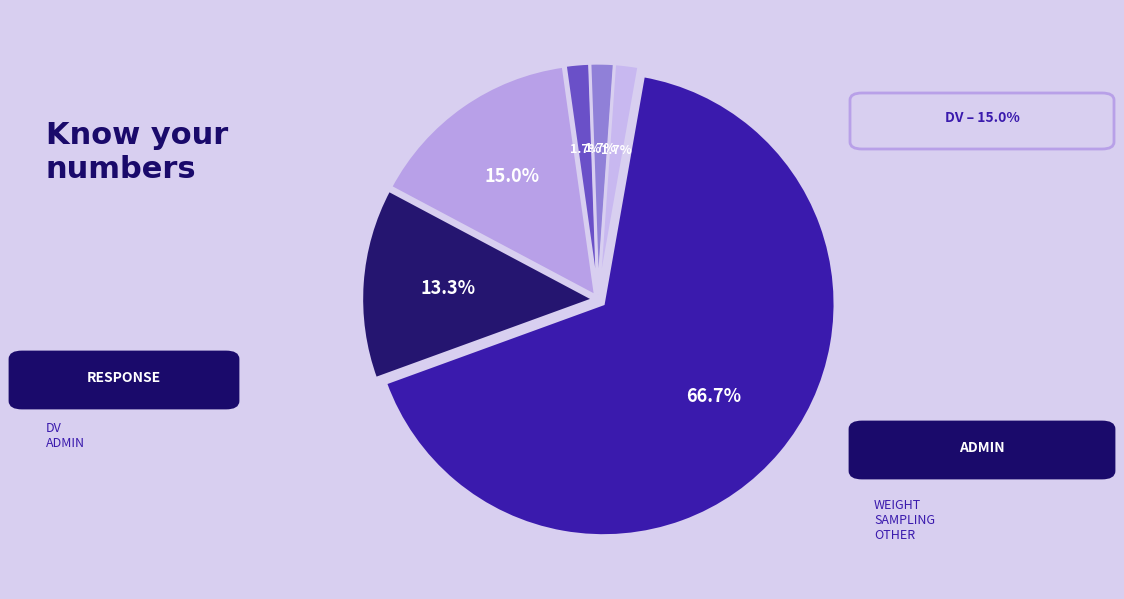

To the nearest percent, what is the average slice percentage?

17%